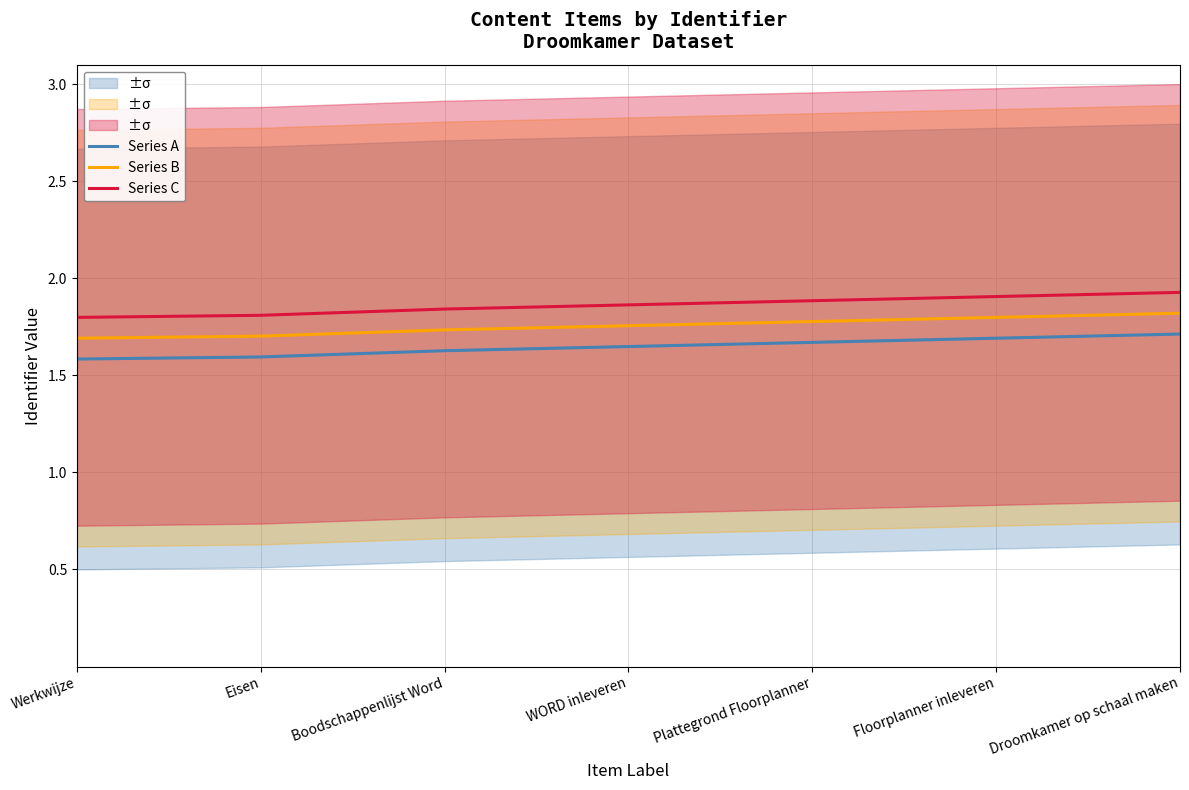

The value of Series C at Werkwijze is 0.4. True or false?

False